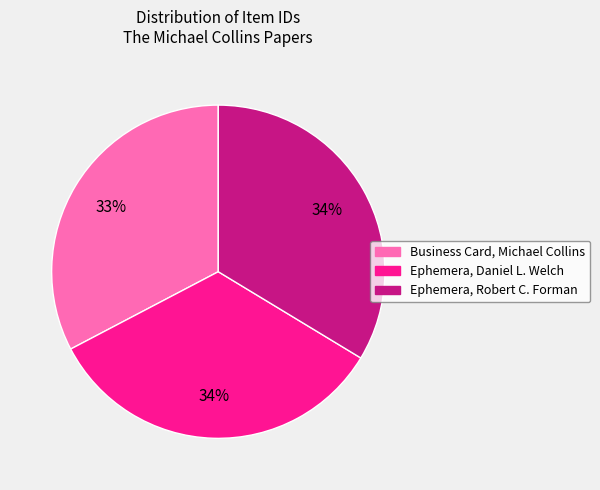

Is there any slice that represents more than half of the pie?

No